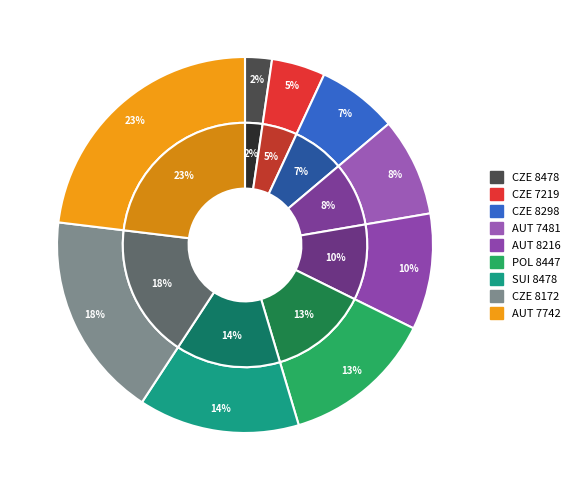

Do AUT 7742 and AUT 7481 together represent more than half of the pie?

No